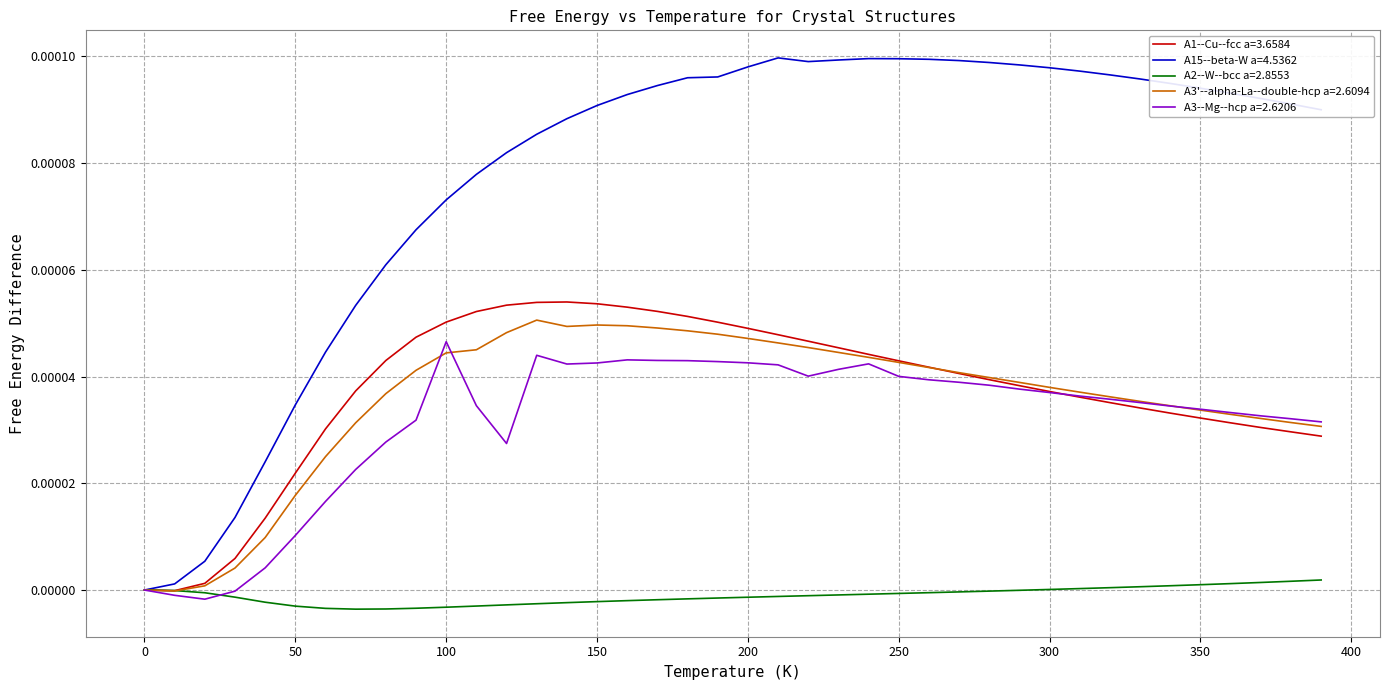

Which series has the largest total across all categories?

A15--beta-W a=4.5362